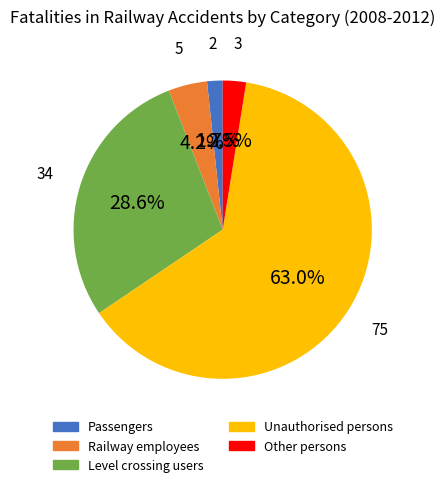

Is there any slice that represents more than half of the pie?

Yes